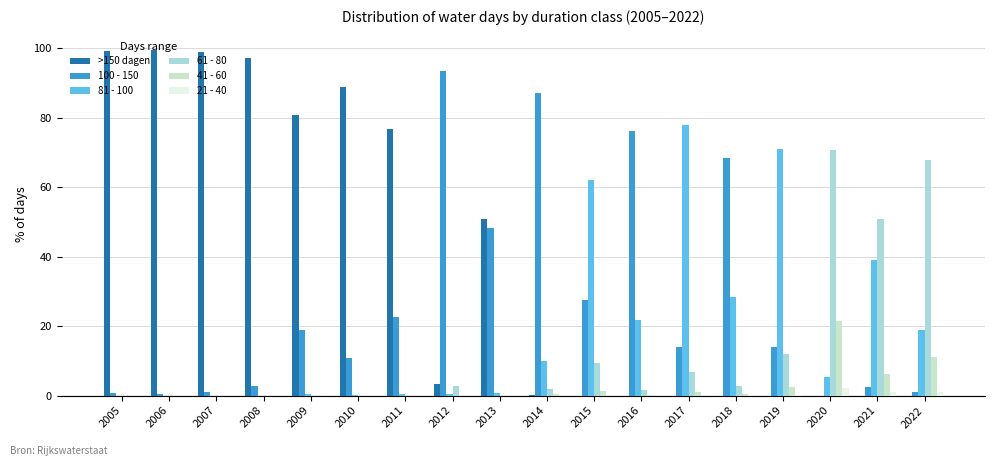

At which category does the chart reach its minimum across all series?

2015